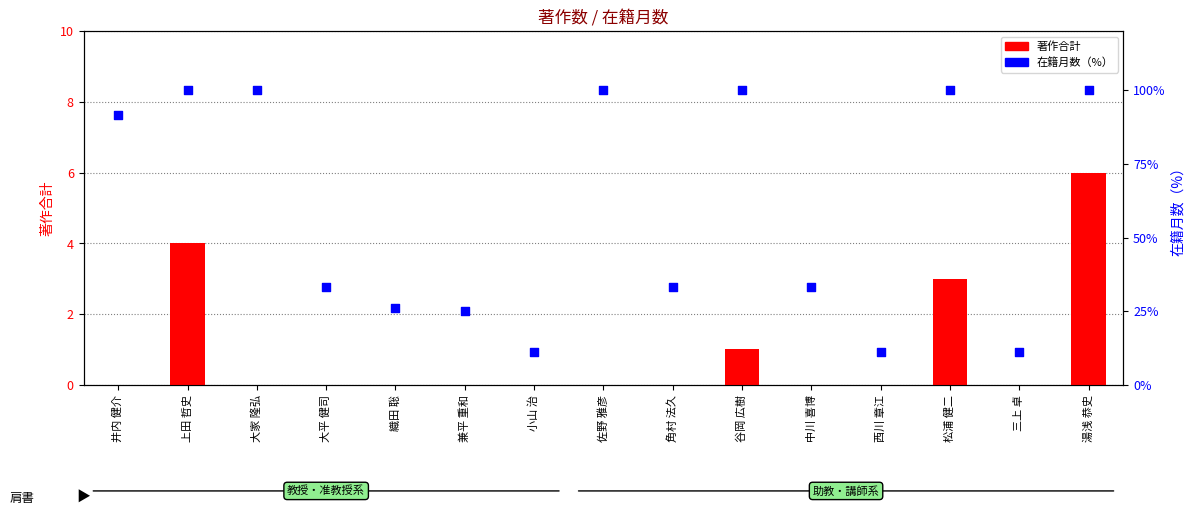

Which series has the largest Y range (max minus min)?

在籍月数（%）